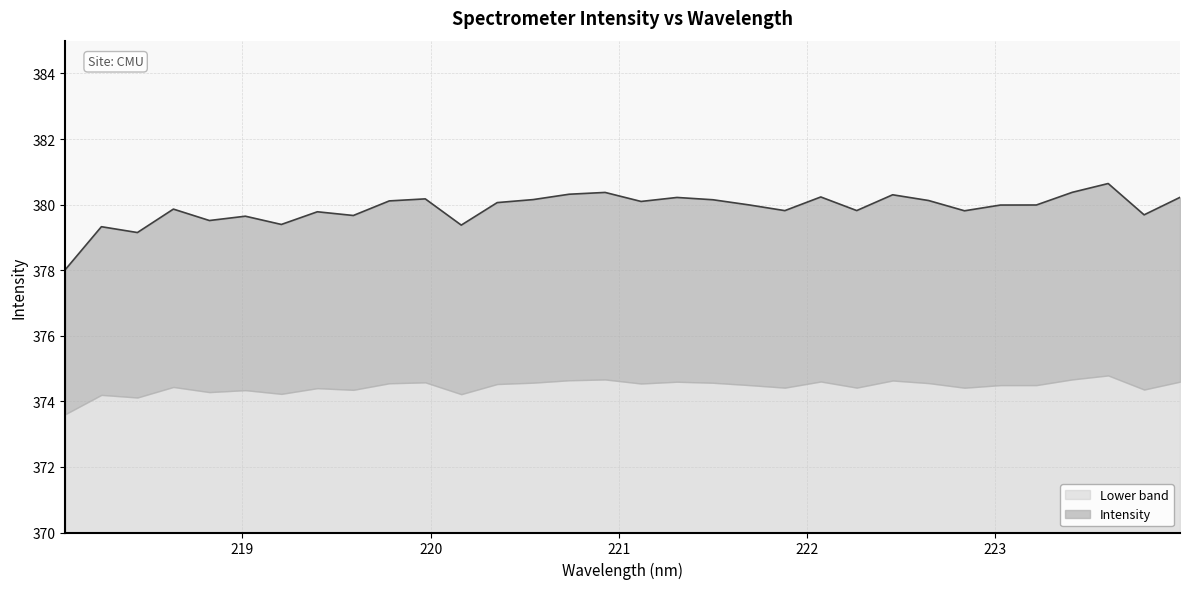

What is the ratio of the value at 221.4993 to the value at 223.9802?

1.0